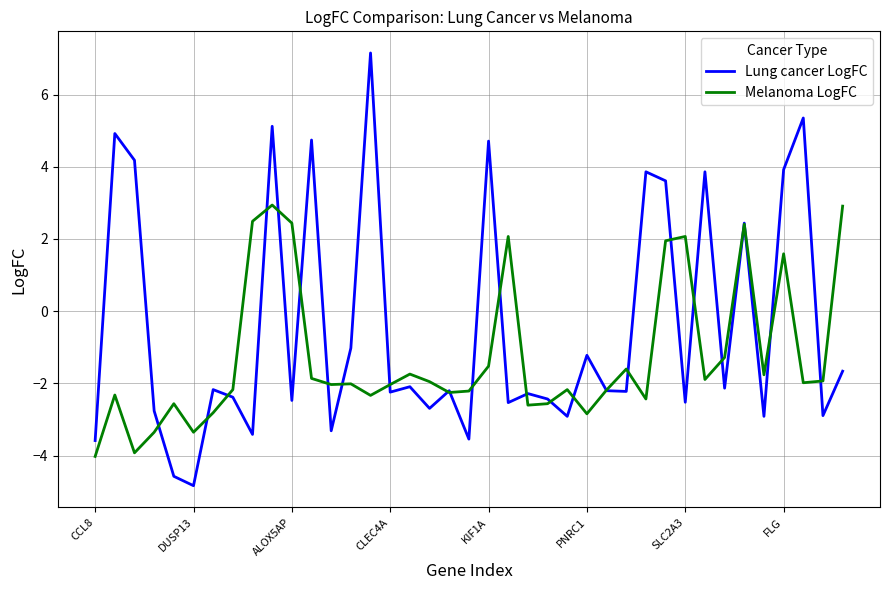

Rank the series by their average value, from lowest to highest.

Melanoma LogFC, Lung cancer LogFC